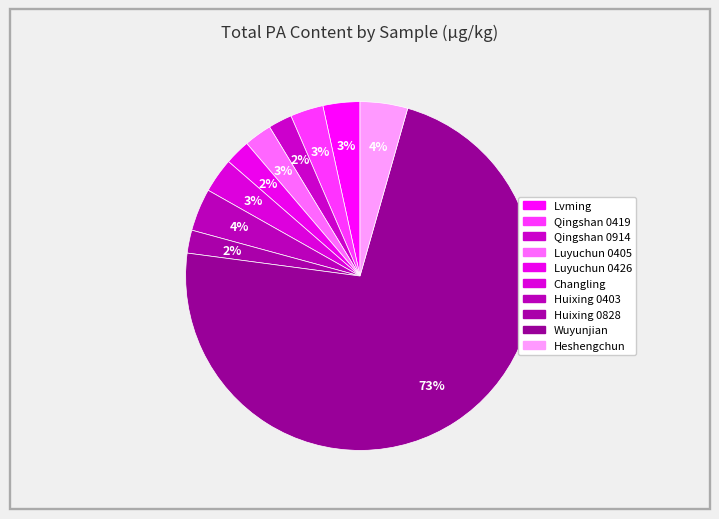

How many slices are in this pie chart?

10